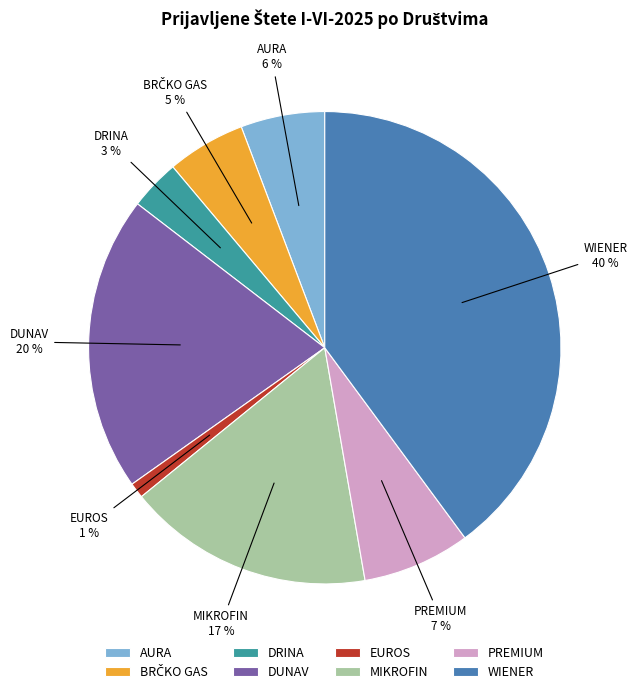

Is it true that DUNAV is 35% of the pie?

False